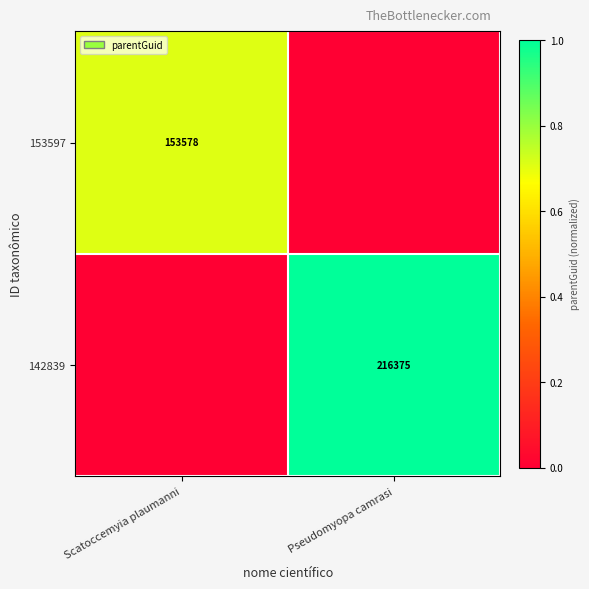

The 153597 series shows 44269 at Scatoccemyia plaumanni. True or false?

False